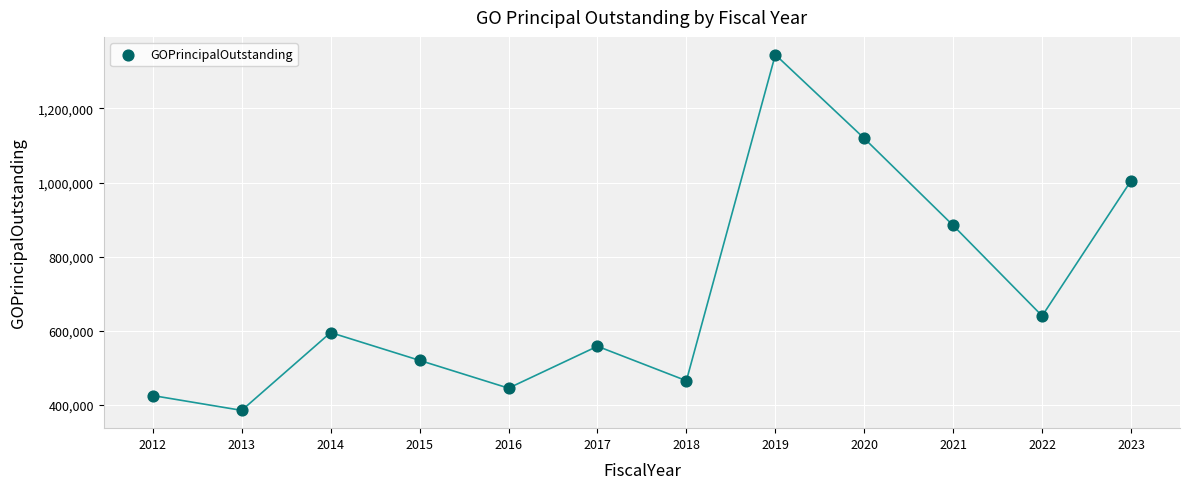

What is the average X value?

2018